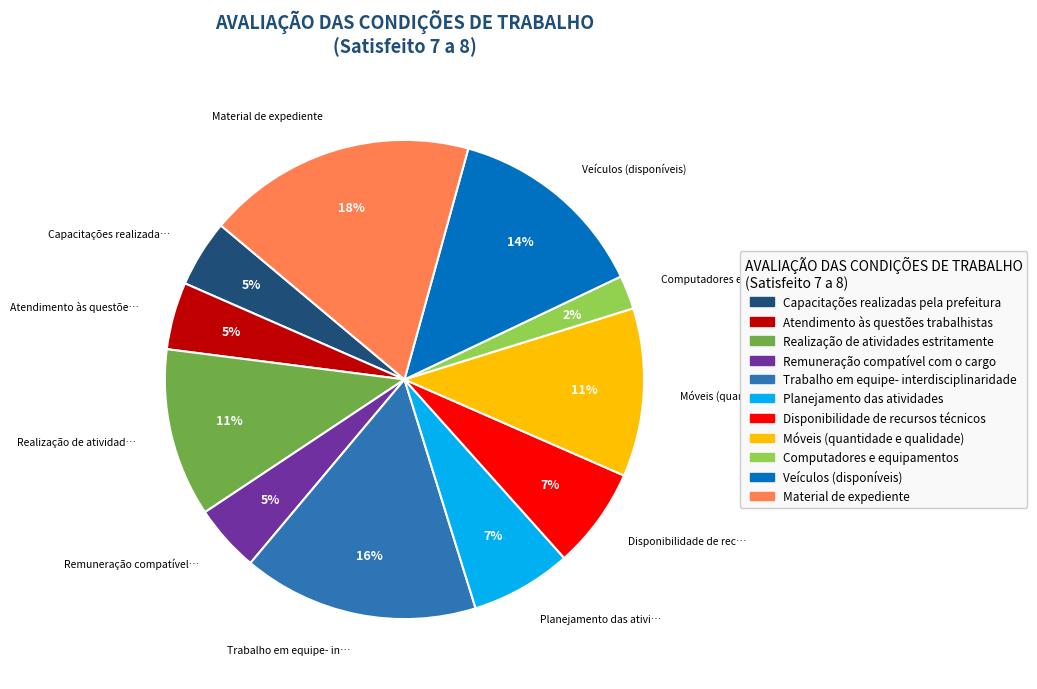

To the nearest percent, what is the average slice percentage?

9%